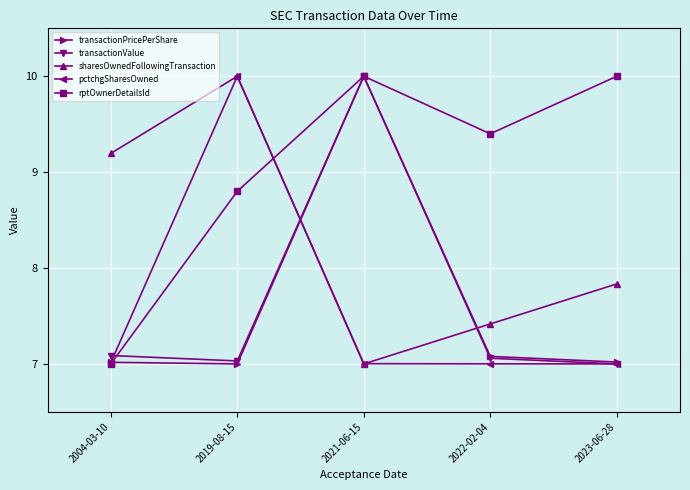

What is the sum of all sharesOwnedFollowingTransaction values?

41.4